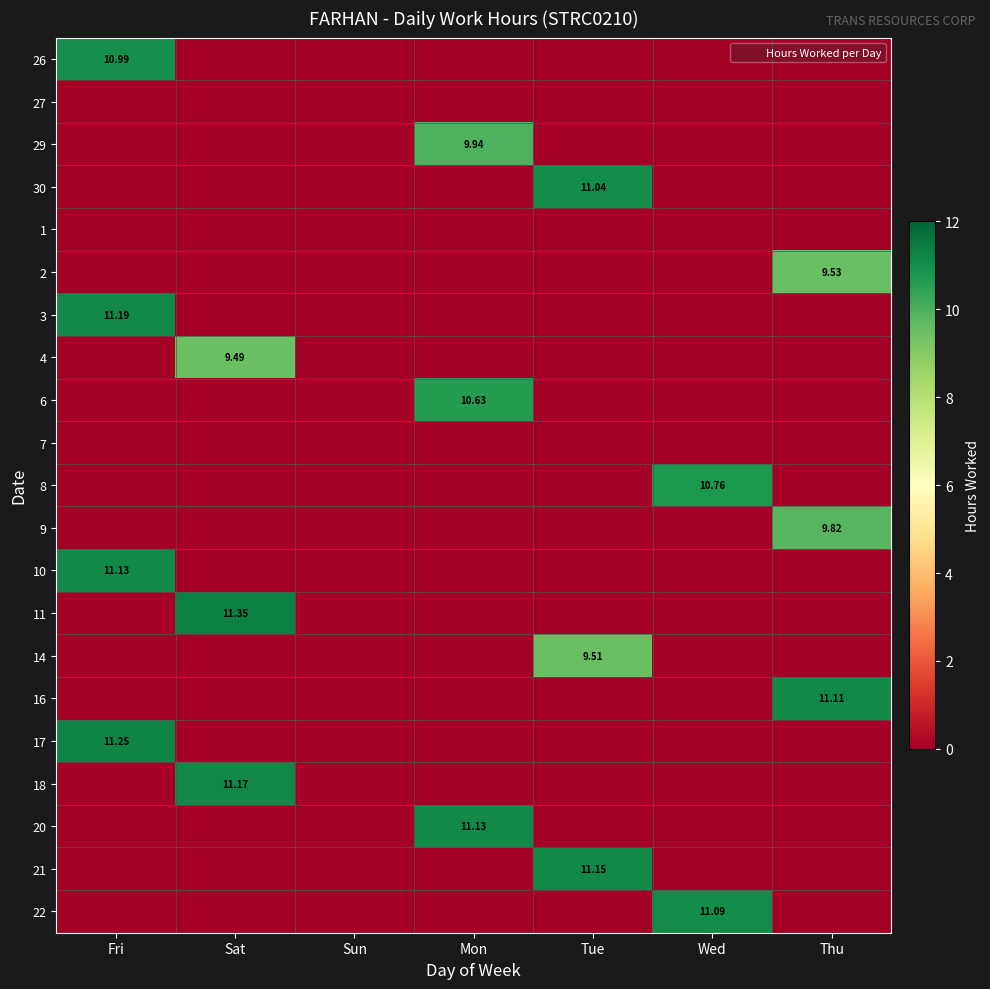

Count the 4 values in the range 0 to 1.

6